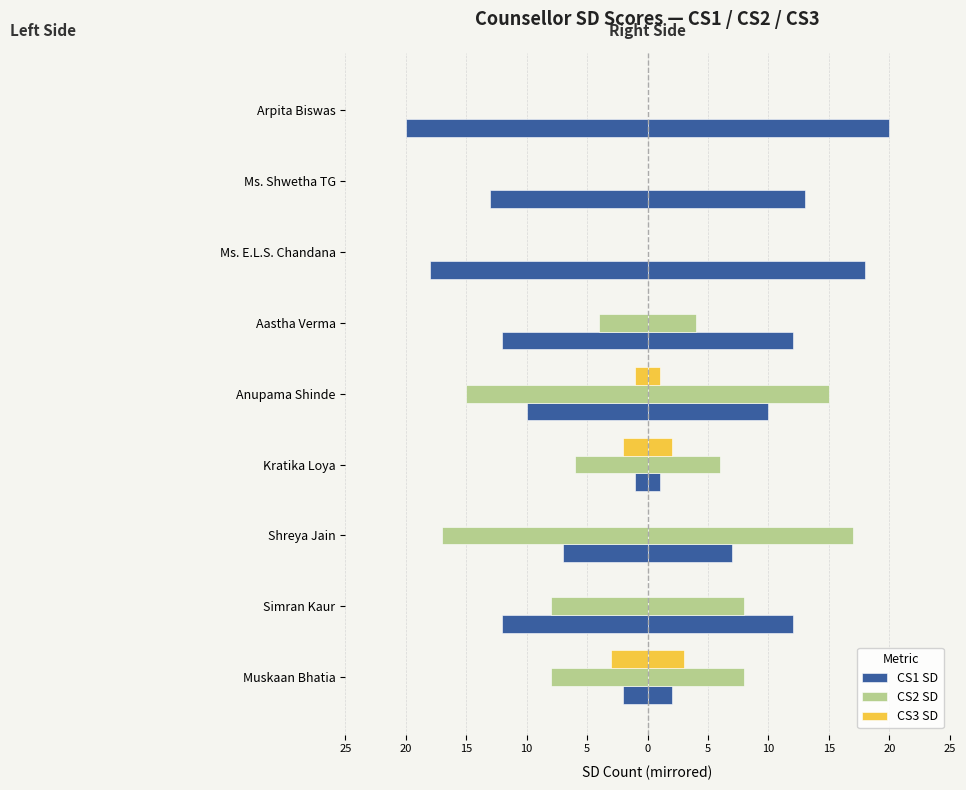

Between Simran Kaur and Ms. Shwetha TG, which series saw the biggest shift?

CS2 SD